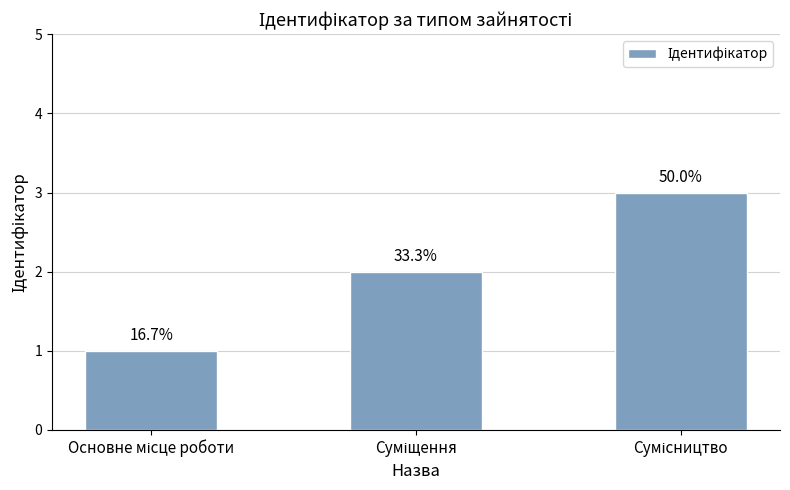

Reading left to right, extract all data points from this chart.

1	2	3